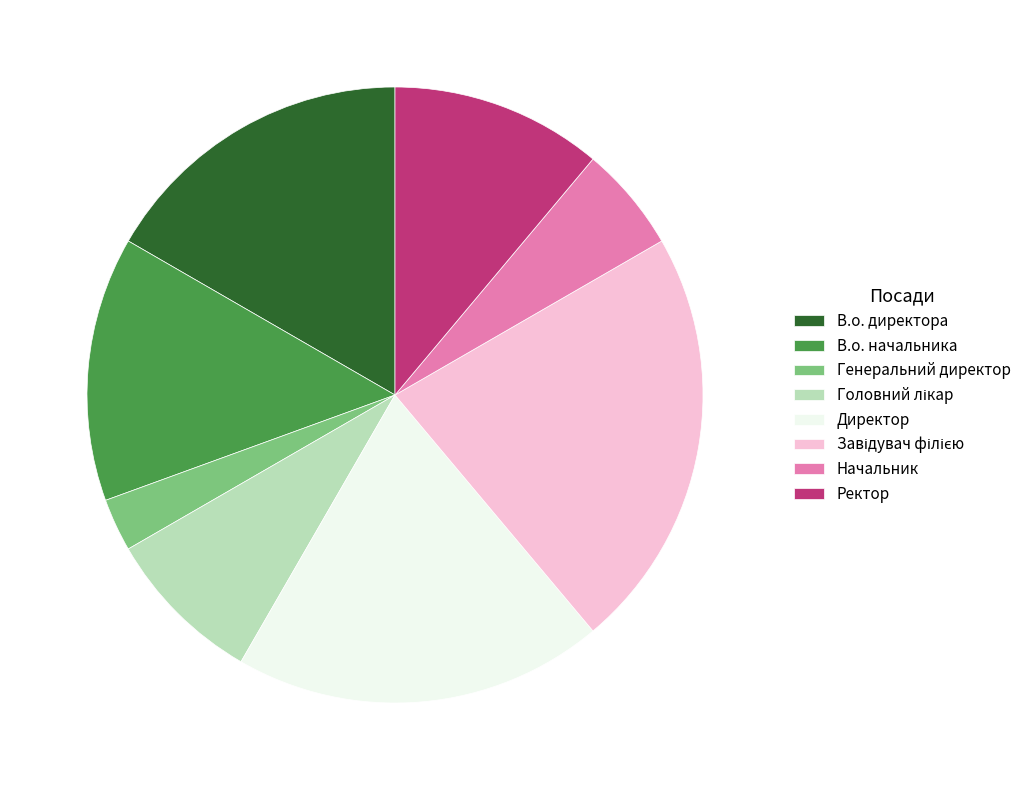

Is Начальник the majority of the pie?

No